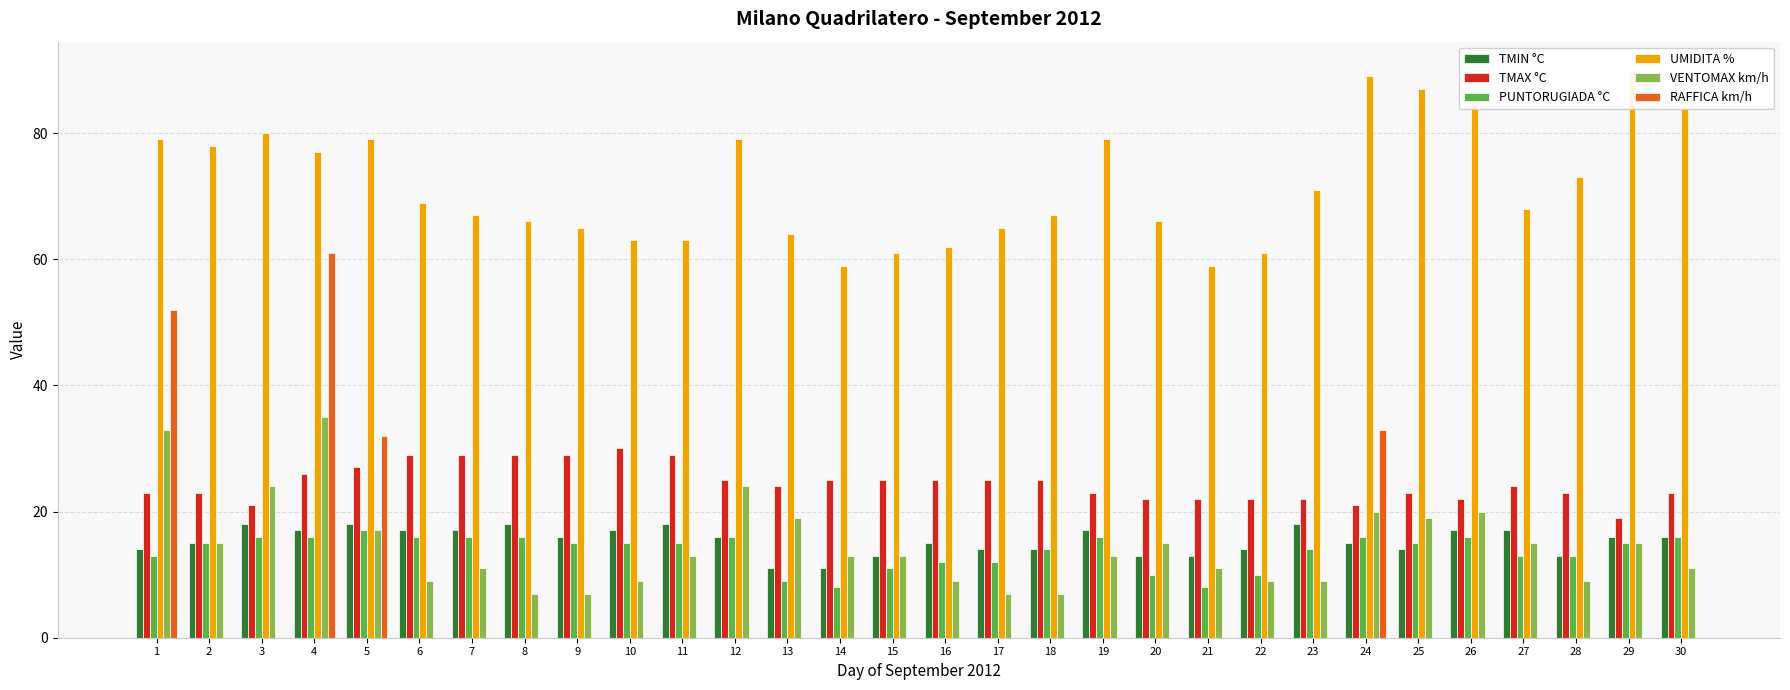

How many groups of bars are there?

30